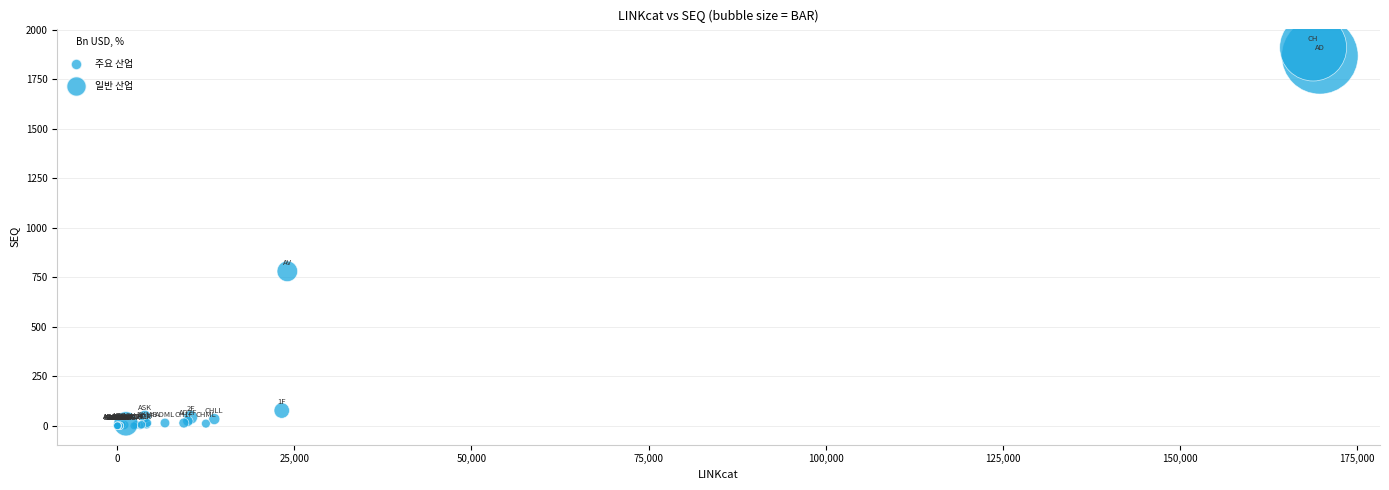

What Y value in the scatter plot is closest to 955?

780